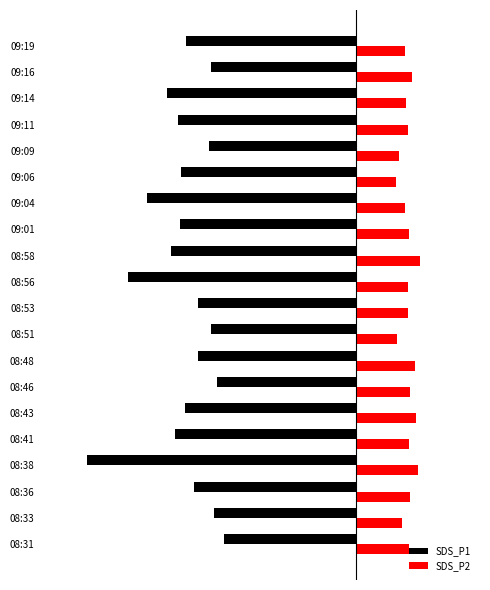

List the series in order of their overall mean, highest first.

SDS_P2, SDS_P1